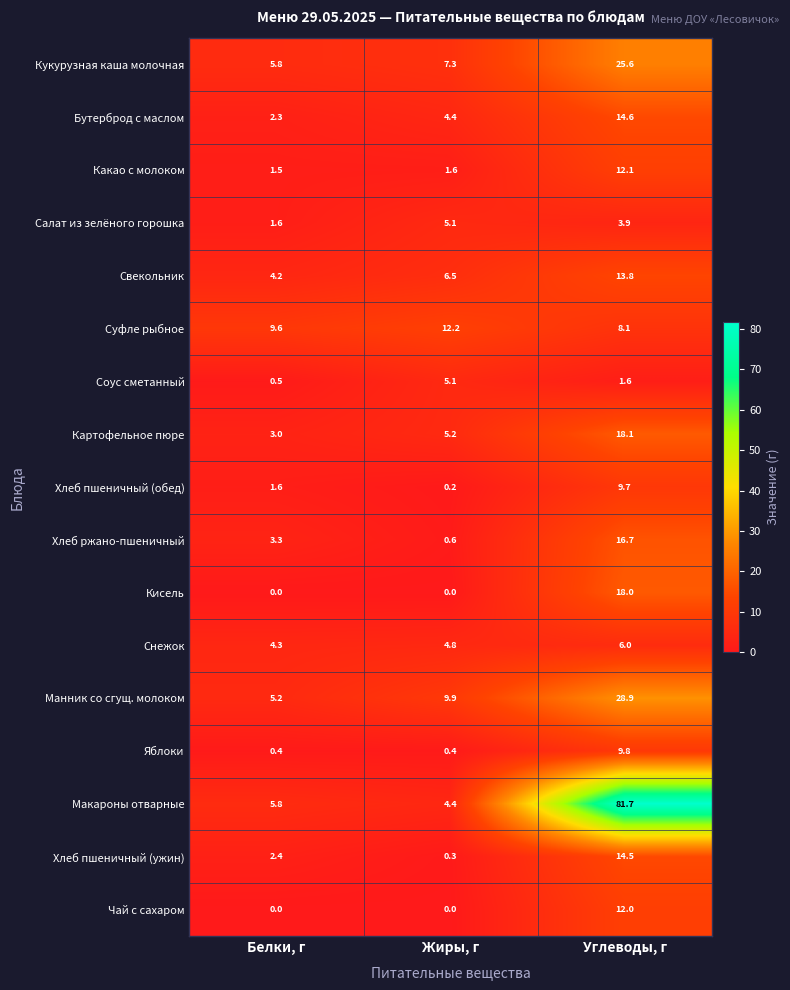

The Салат из зелёного горошка series shows 3.9 at Углеводы, г. True or false?

True